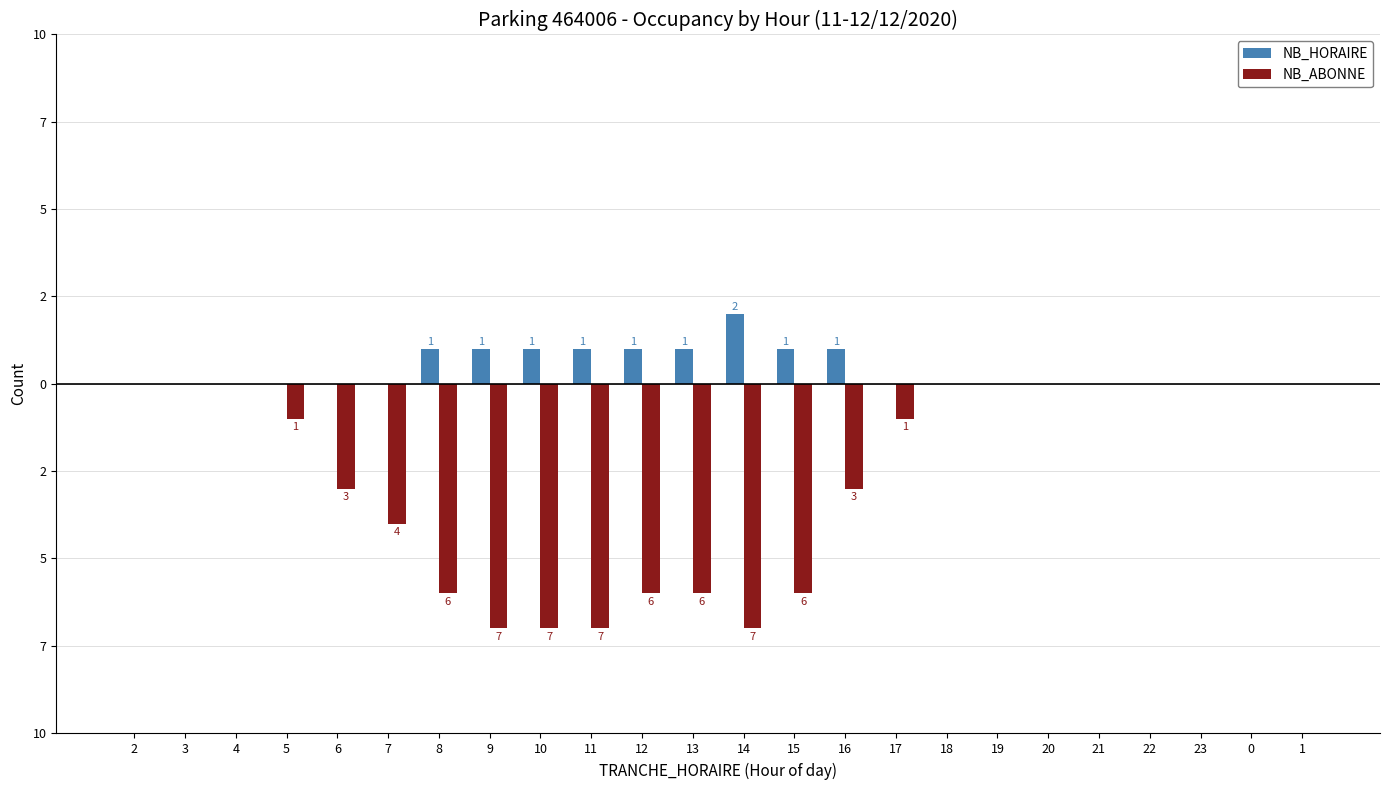

What are all the series names shown in the legend?

NB_HORAIRE, NB_ABONNE